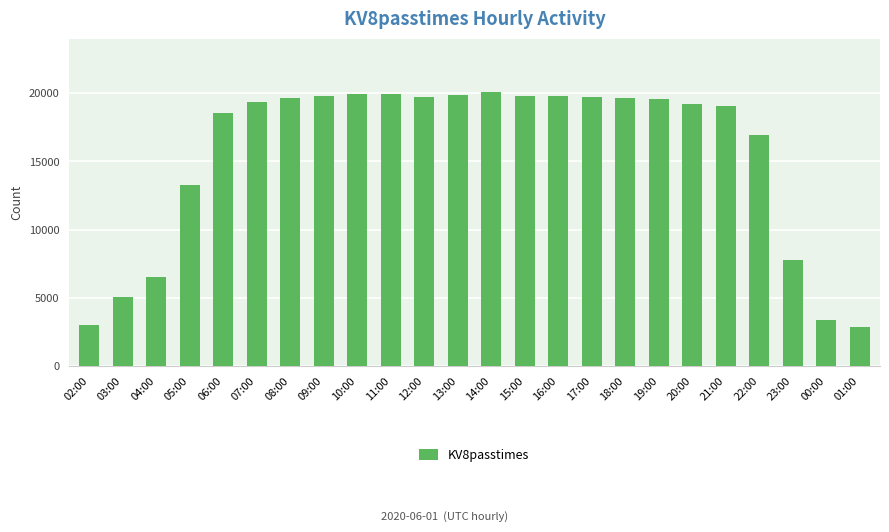

Where is the data nearest to the value 11460?

05:00